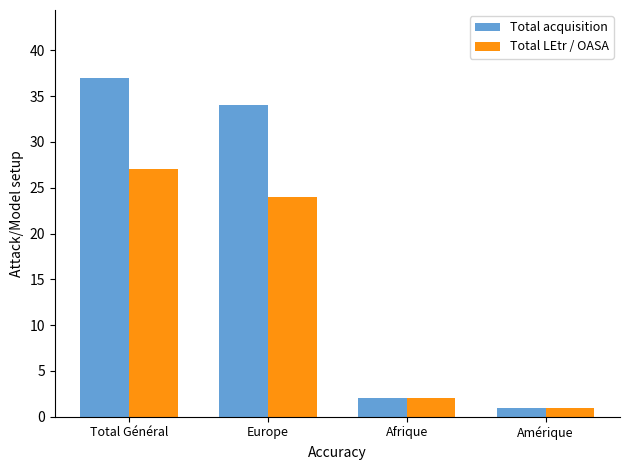

What is the lowest value of the Total acquisition series?

1